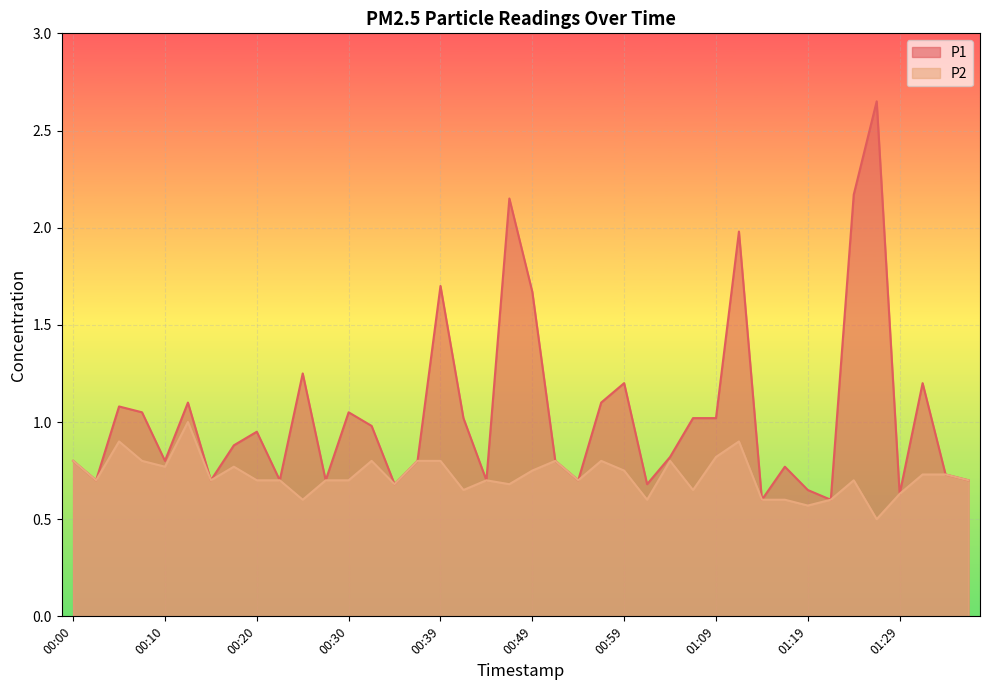

What is the label of the 2nd point from the right?

01:34